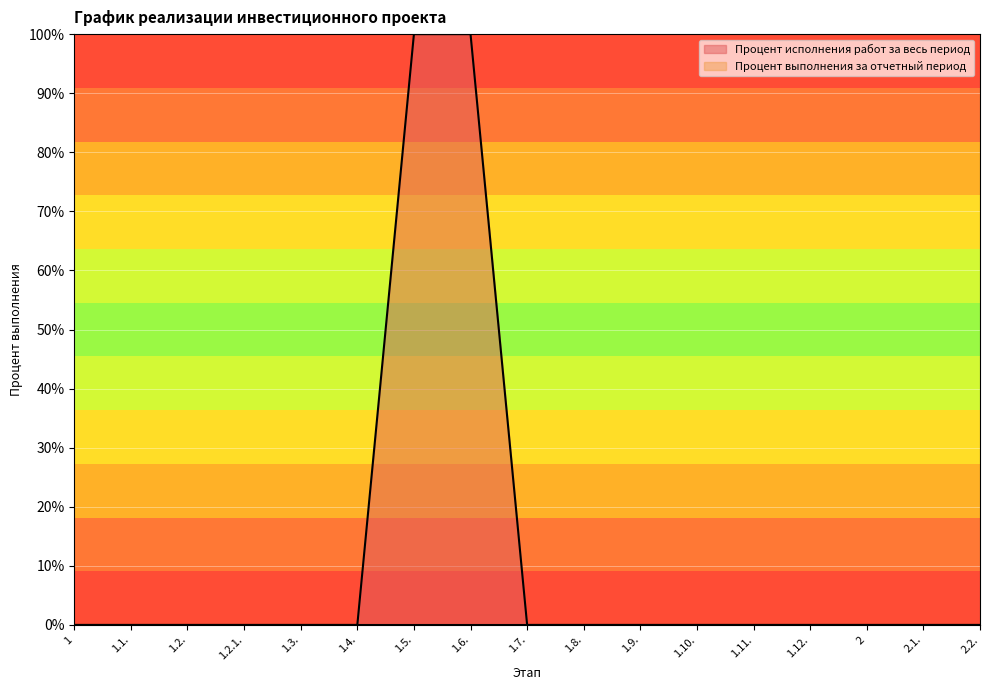

At which category does the chart reach its minimum across all series?

1